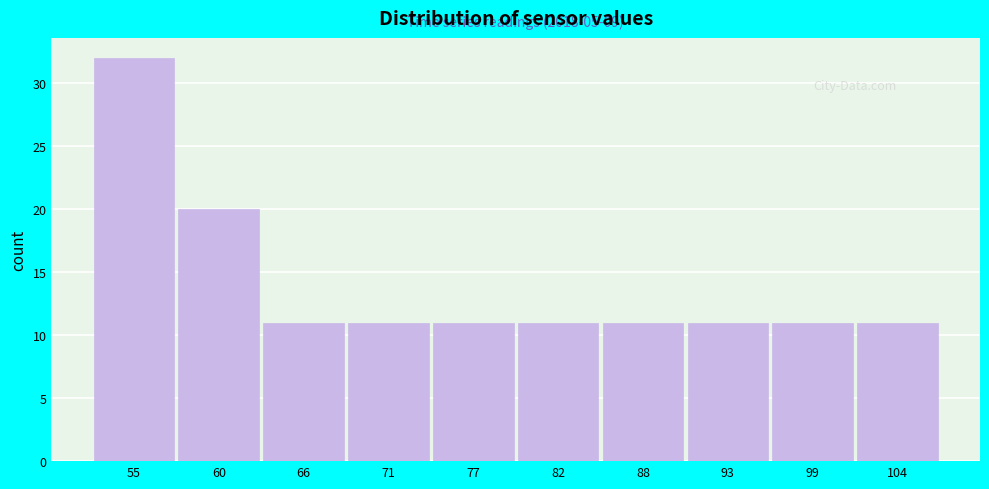

Reading left to right, transcribe all the data shown in this chart.

32	20	11	11	11	11	11	11	11	11